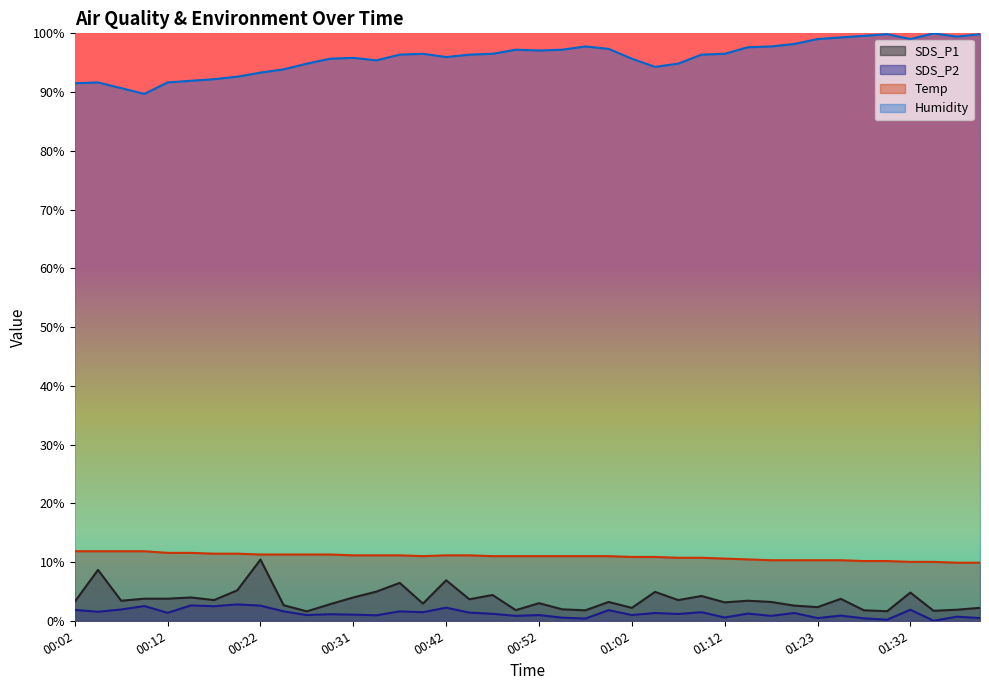

What value does the SDS_P2 series have at 01:37?

0.7